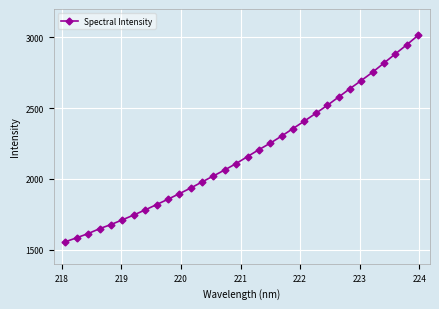

What is the value of the 21st point from the left?

2355.7